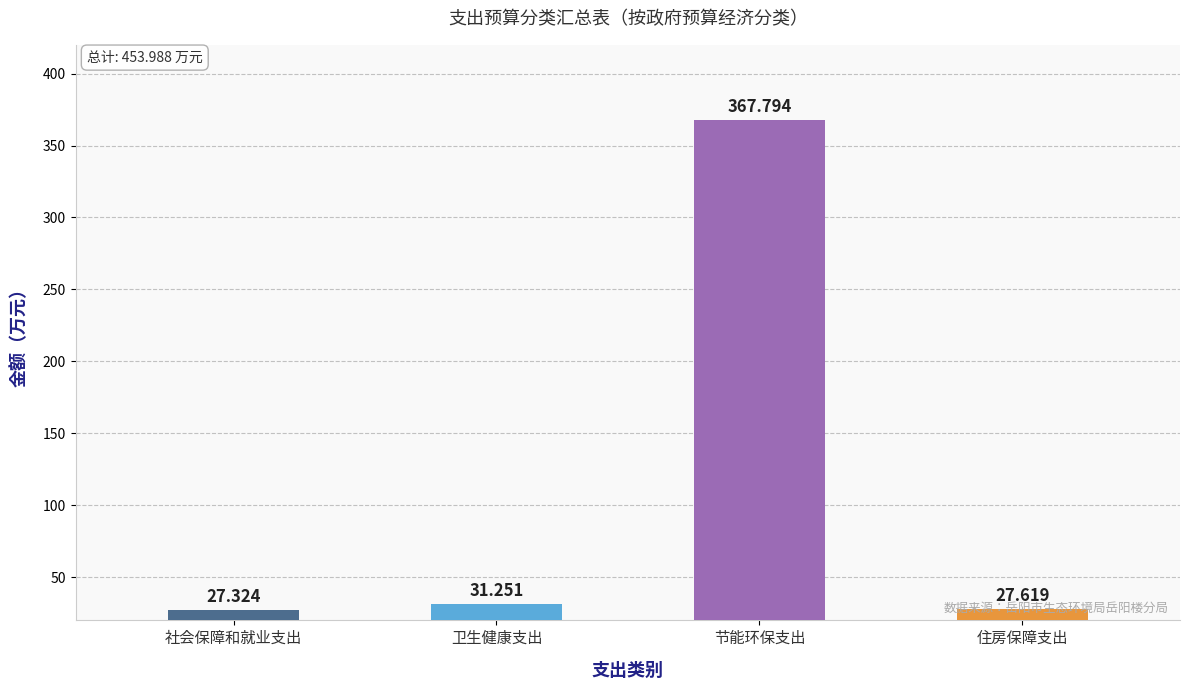

What is the smallest value displayed?

27.3